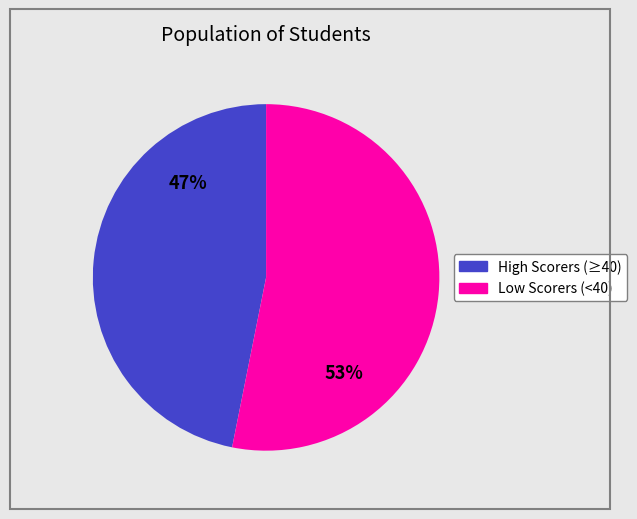

How many segments does this pie chart have?

2